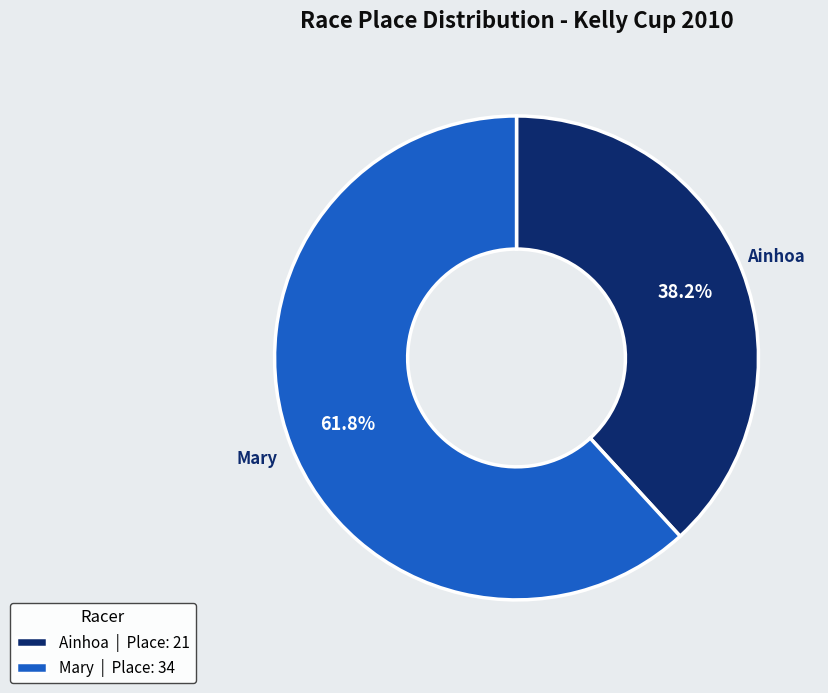

Which slice is the smallest?

Ainhoa